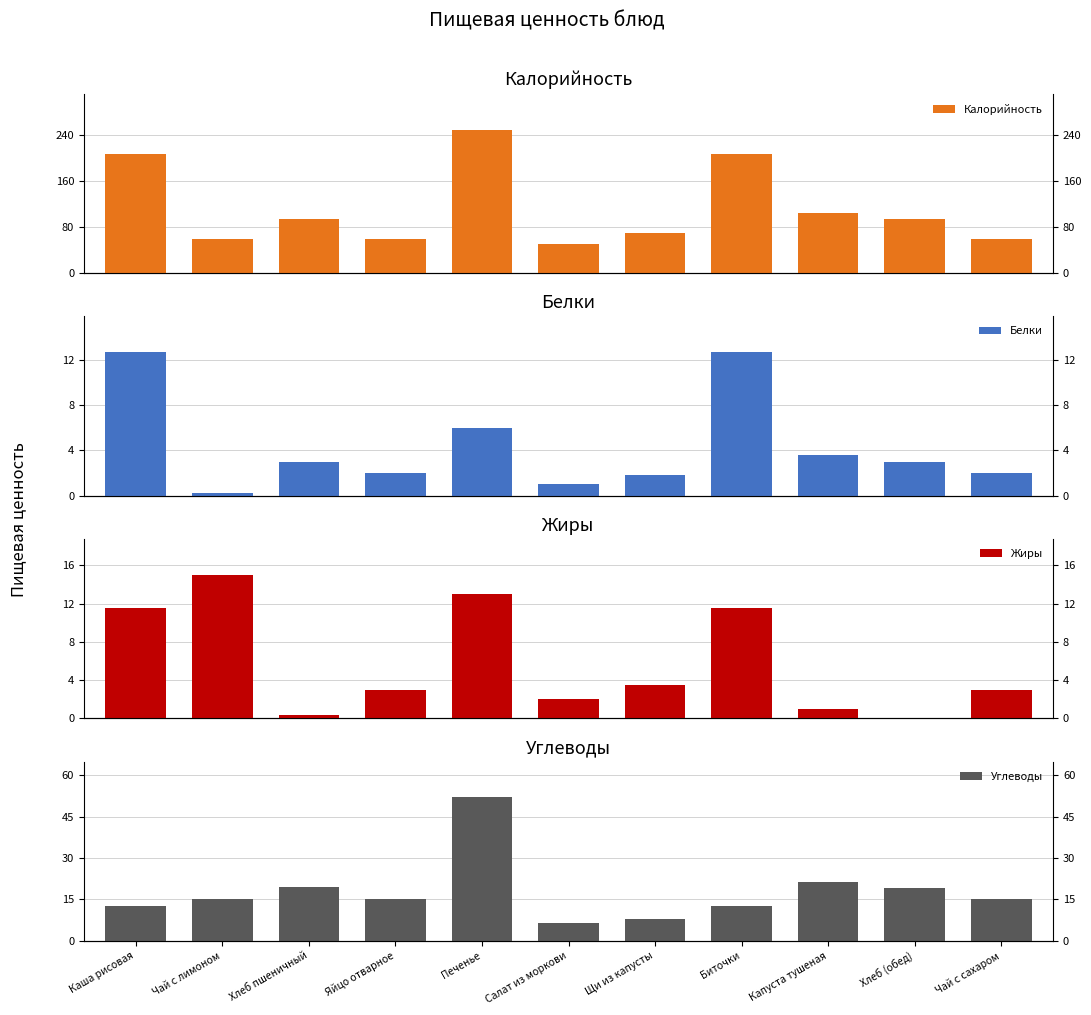

At Биточки, list the series in order from smallest to largest.

Жиры, Белки, Углеводы, Калорийность